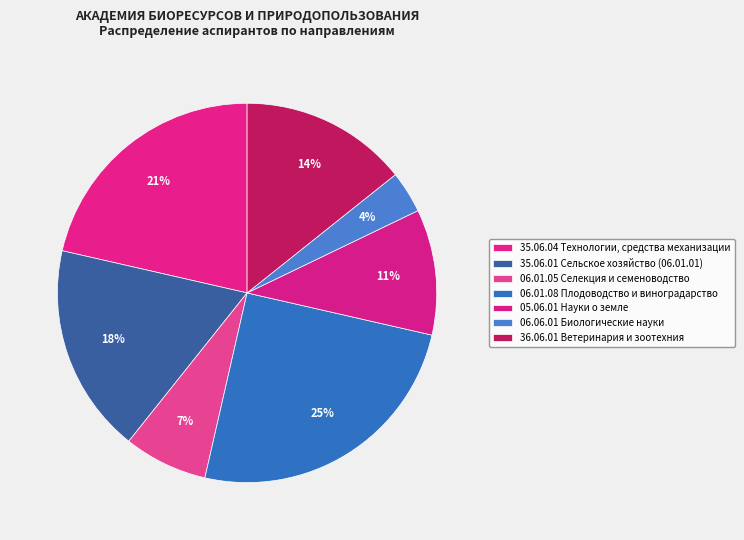

How many segments does this pie chart have?

7